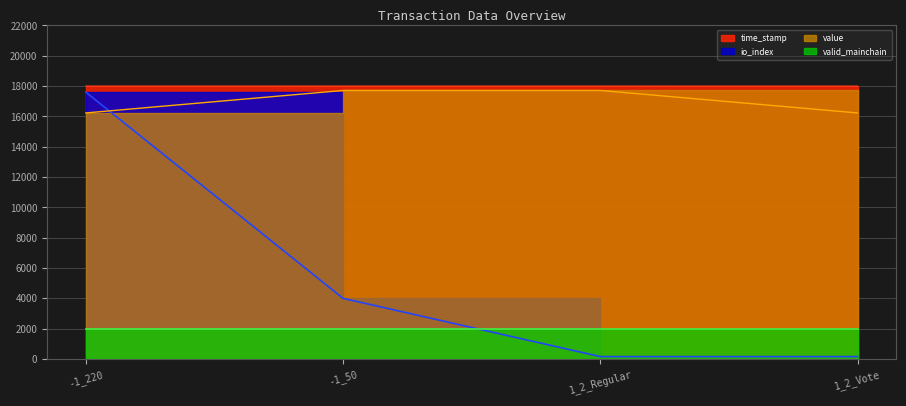

At -1_220, list the series in order from smallest to largest.

value, io_index, time_stamp